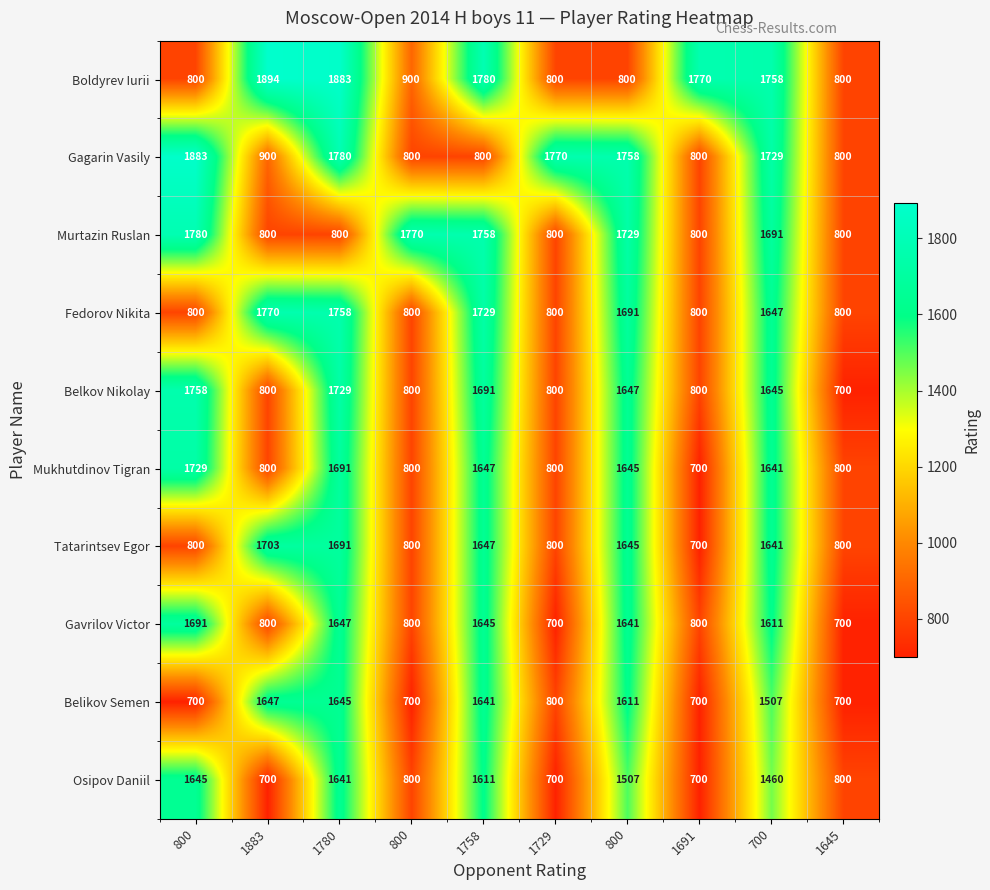

Count the number of data series in this chart.

10